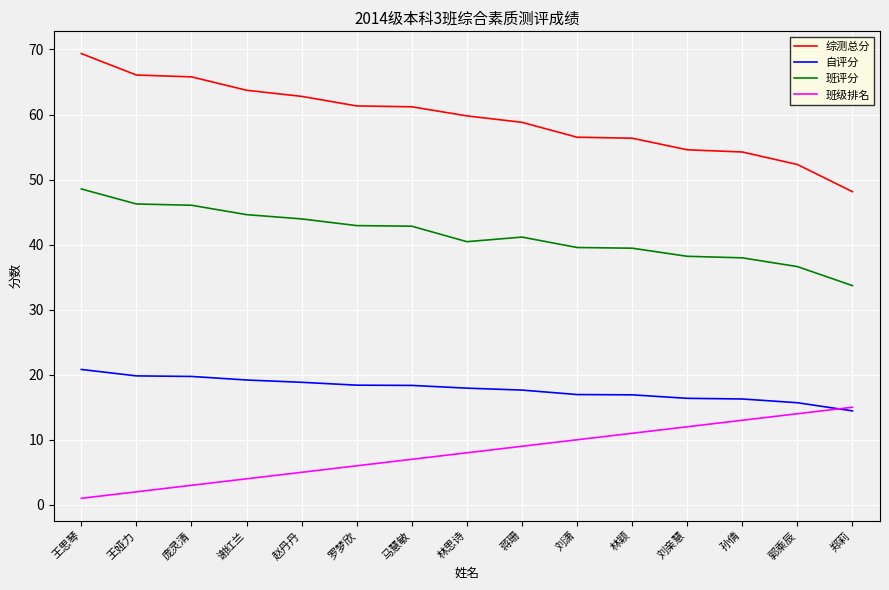

At which category is the sum across all series the highest?

王思琴